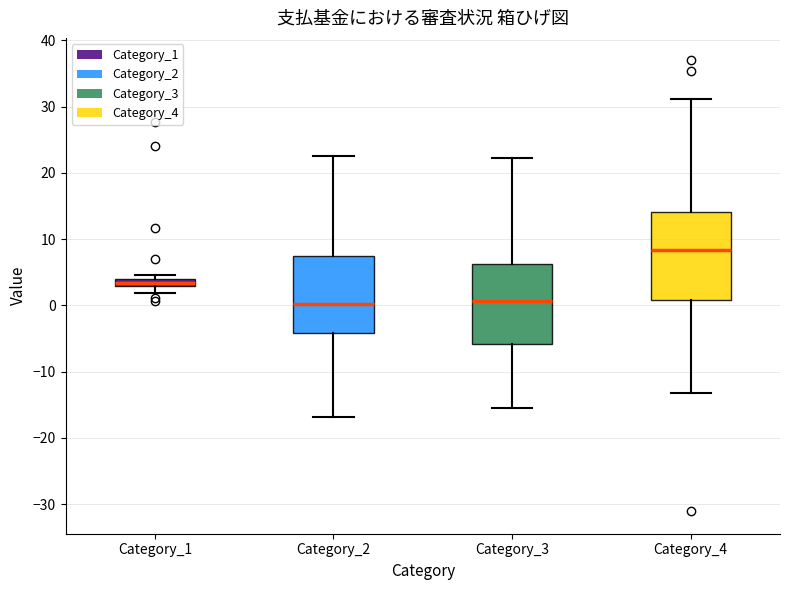

Which box's median line is the highest?

Category_4